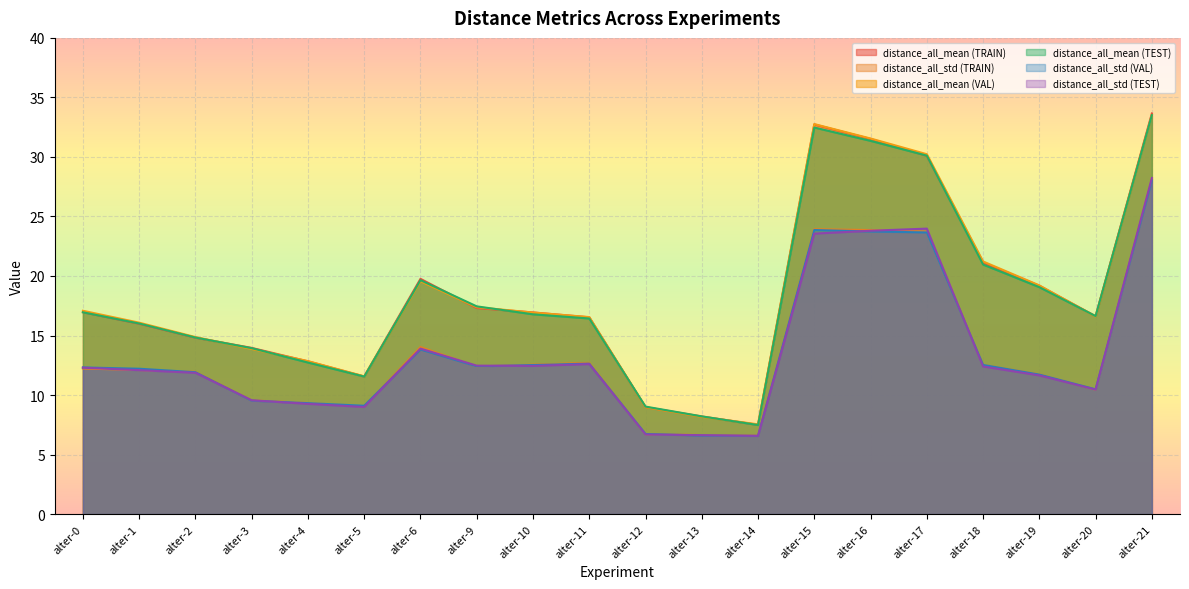

List the labels in order of distance_all_mean (VAL) value, largest first.

alter-21, alter-15, alter-16, alter-17, alter-18, alter-6, alter-19, alter-9, alter-0, alter-10, alter-20, alter-11, alter-1, alter-2, alter-3, alter-4, alter-5, alter-12, alter-13, alter-14